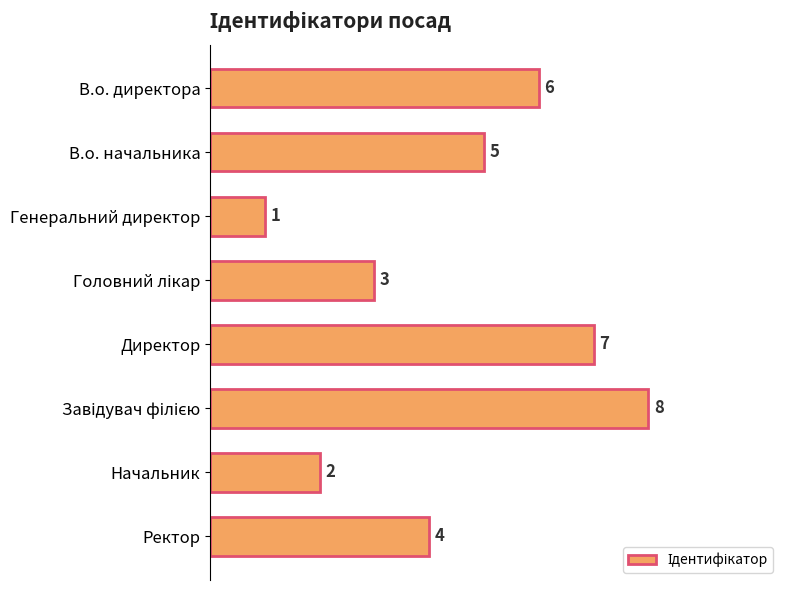

How many values are between 3 and 7?

5